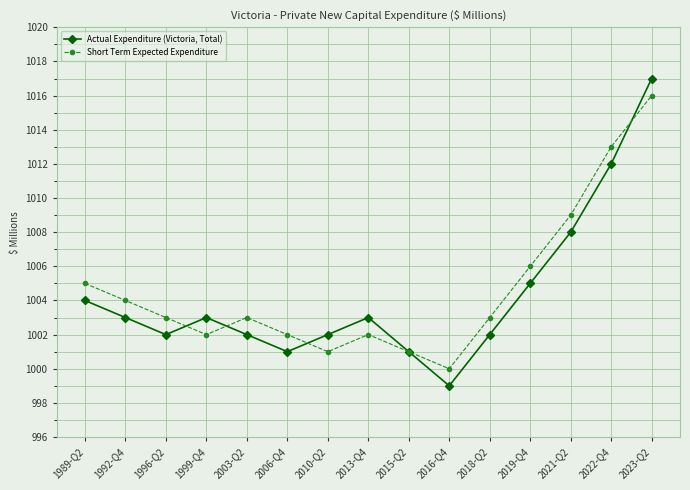

After their last crossing, which series has the higher values: Actual Expenditure (Victoria, Total) or Short Term Expected Expenditure?

Actual Expenditure (Victoria, Total)